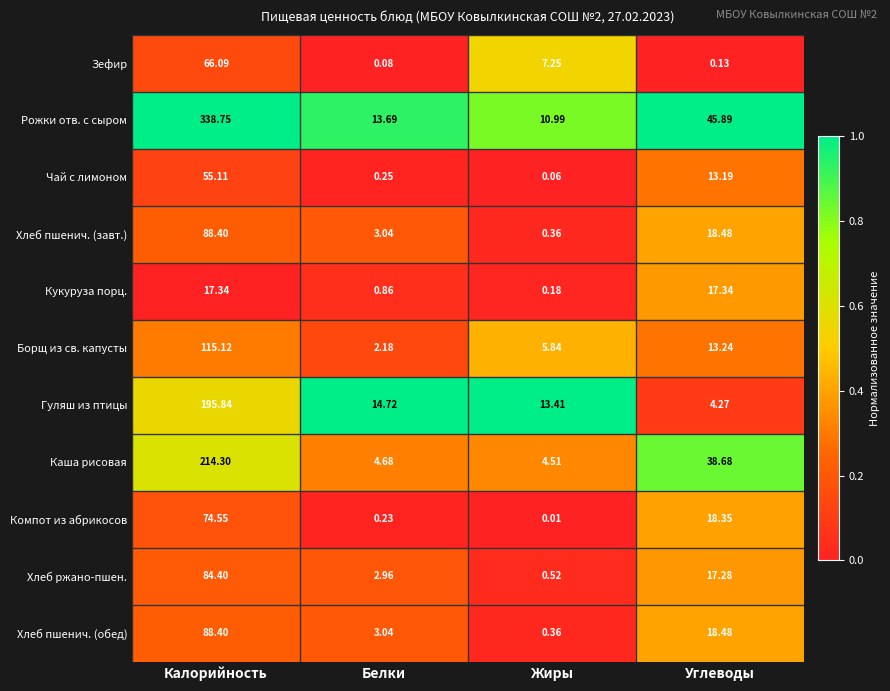

Between Калорийность and Жиры, which series saw the biggest shift?

Рожки отв. с сыром